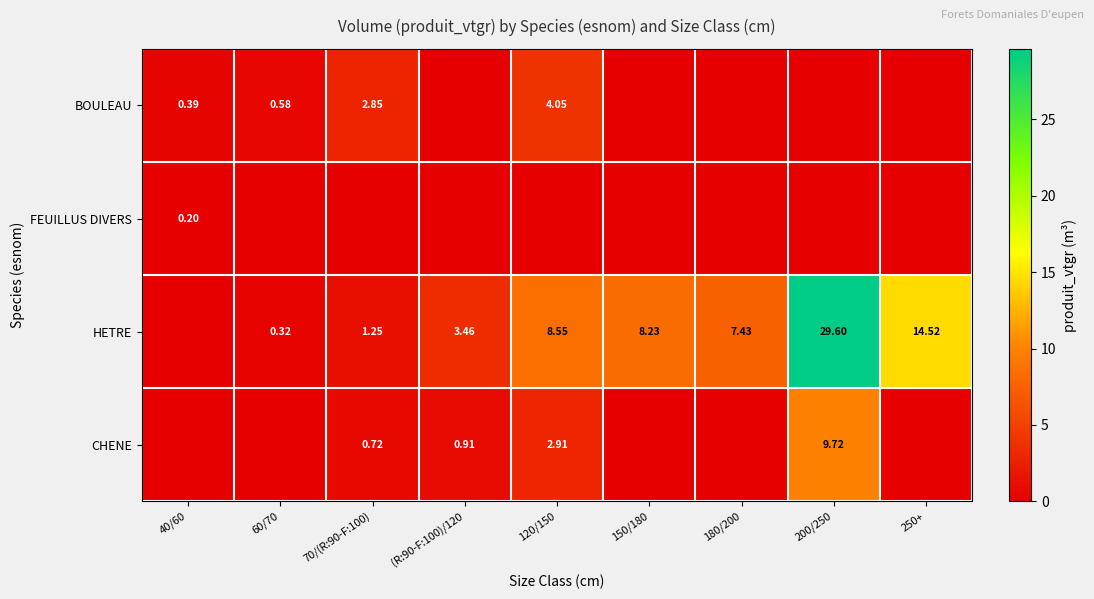

Is the value of HETRE at 200/250 greater than the value of FEUILLUS DIVERS at 40/60?

Yes